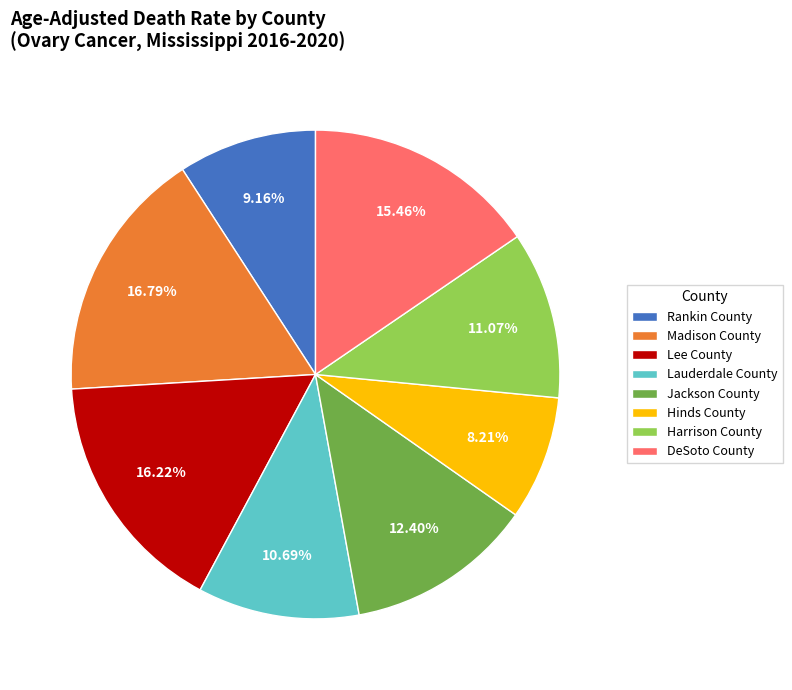

Approximately how many times larger is the value at Lee County compared to DeSoto County?

1.0